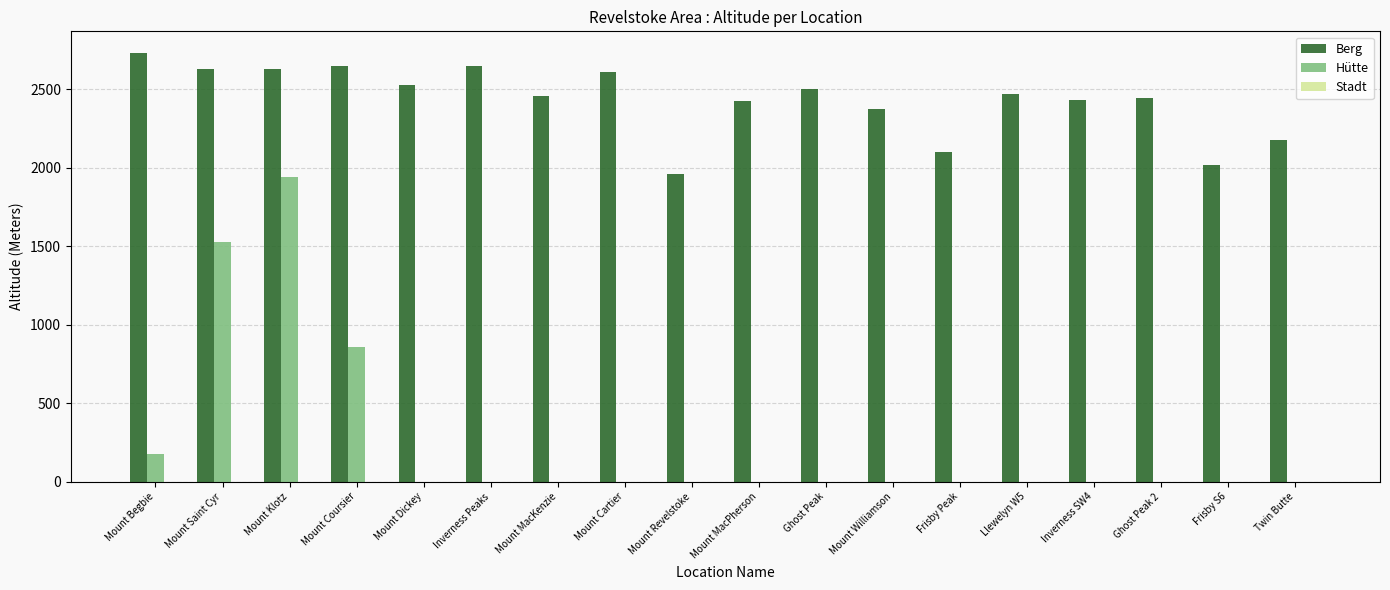

At which category is the sum across all series the highest?

Mount Klotz